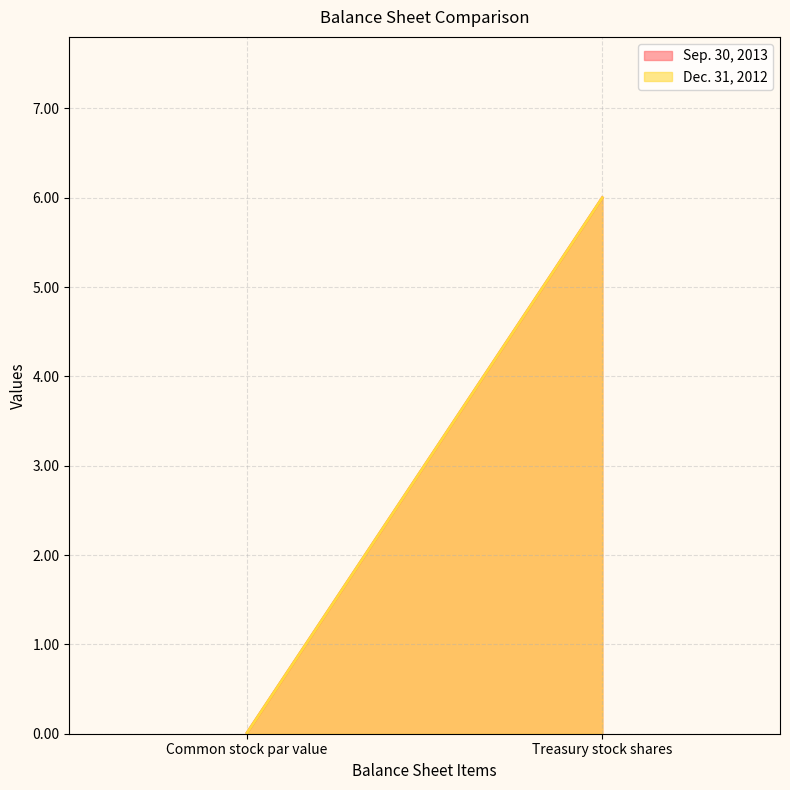

Between Treasury stock shares and Common stock par value, which is larger?

Treasury stock shares